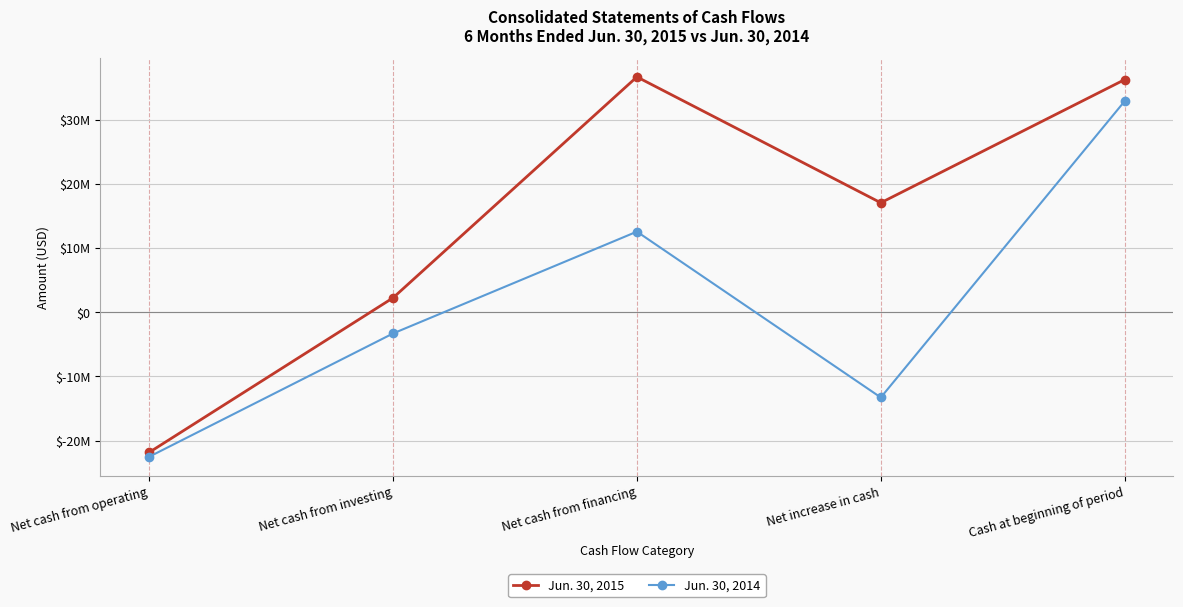

At which label is Jun. 30, 2015 closest to 7402013?

Net cash from investing